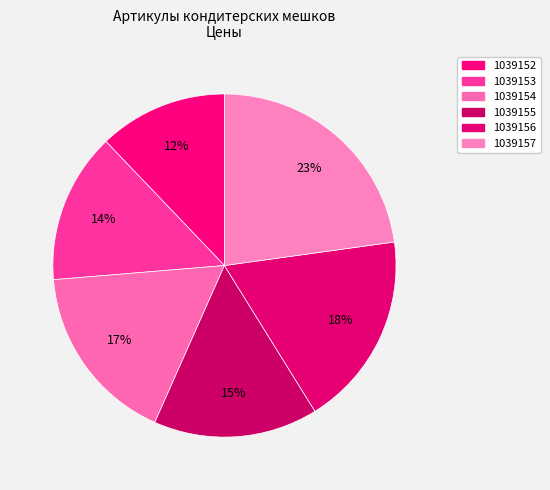

Which category has the biggest portion of the pie?

1039157